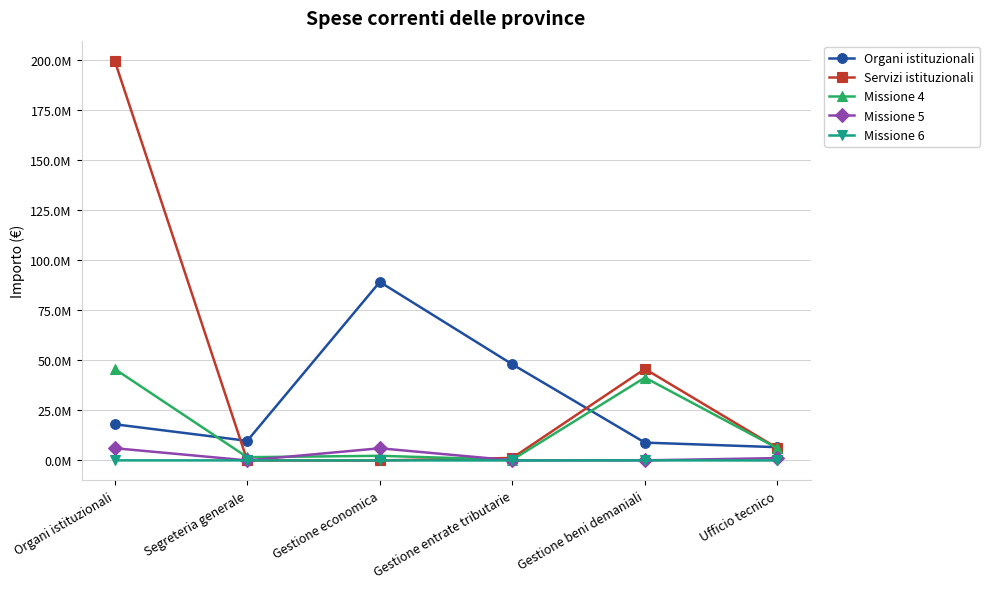

What are all the series names shown in the legend?

Organi istituzionali, Servizi istituzionali, Missione 4, Missione 5, Missione 6